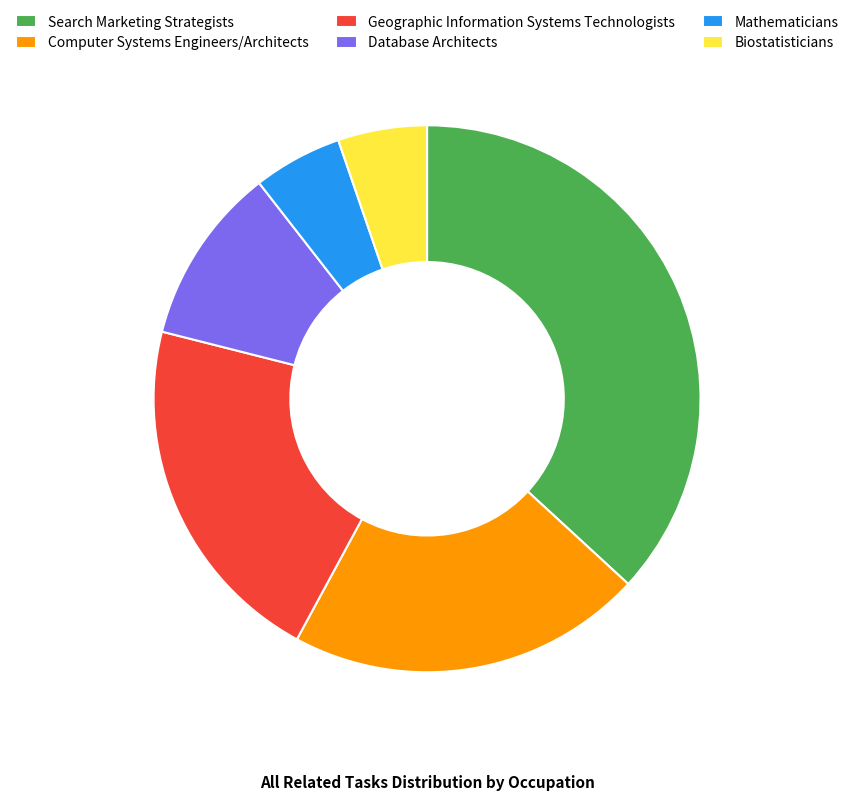

Is the sum of Geographic Information Systems Technologists and Database Architects greater than half?

No